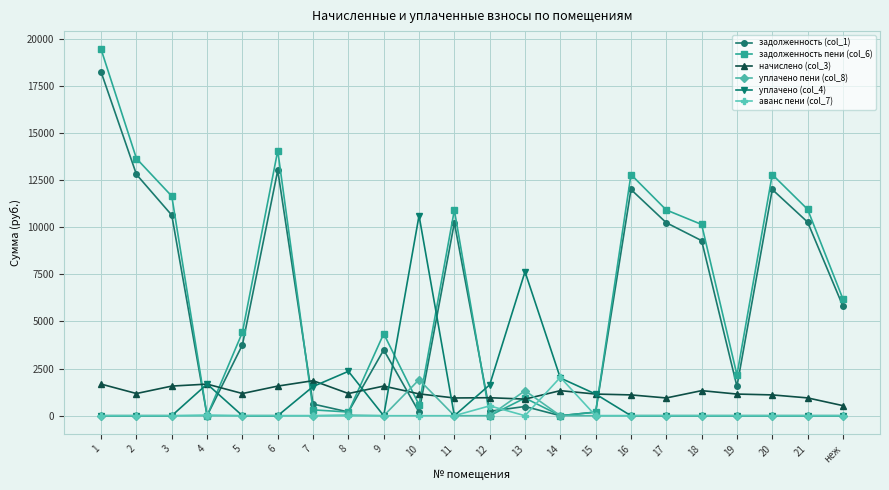

How many data points in задолженность пени (col_6) are above 6192?

11